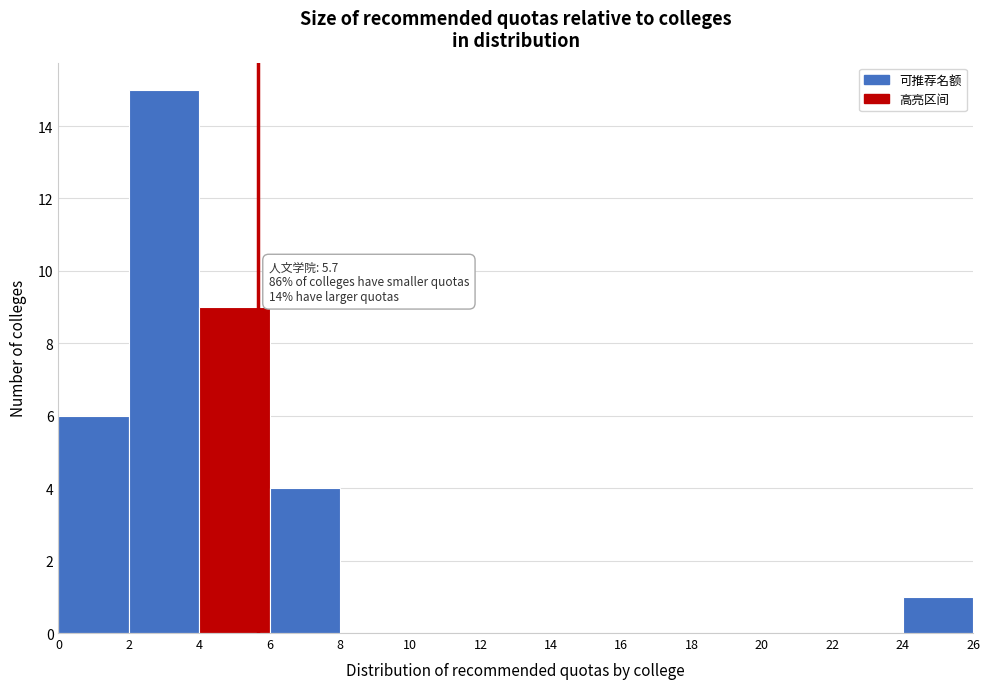

Over which range of the x-axis is the bar tallest?

2 to 4